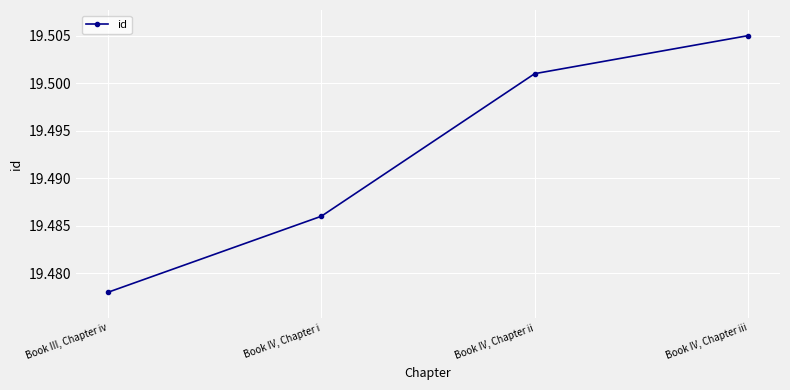

What is the minimum value shown in the chart?

19478